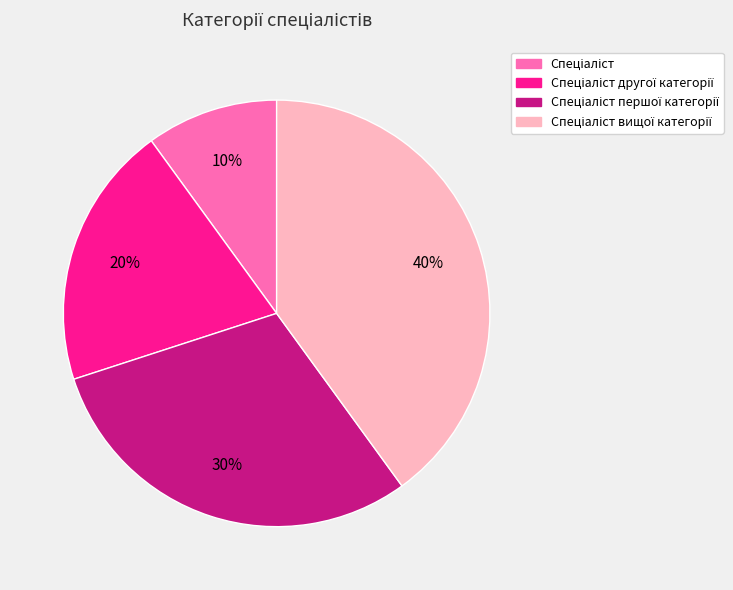

How many slices are in this pie chart?

4